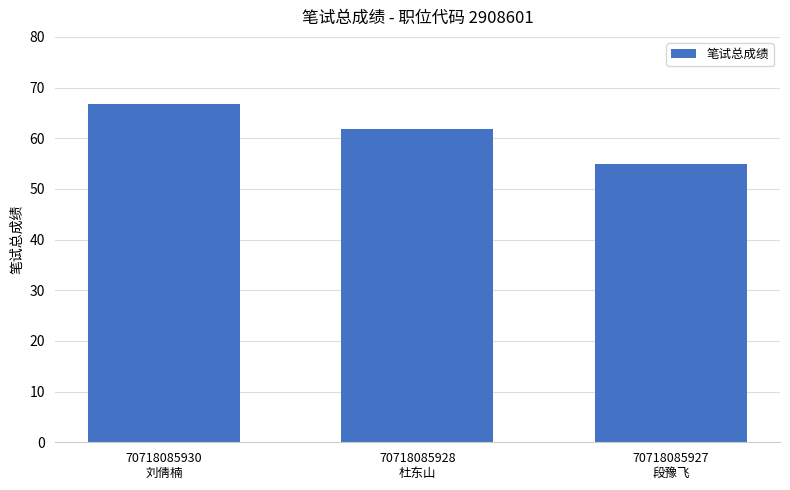

What position from the left is 70718085928
杜东山?

2